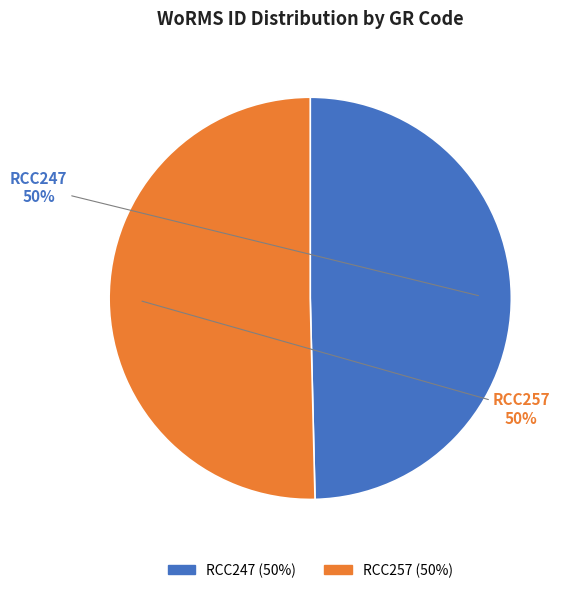

To the nearest percent, what is the average slice percentage?

50%